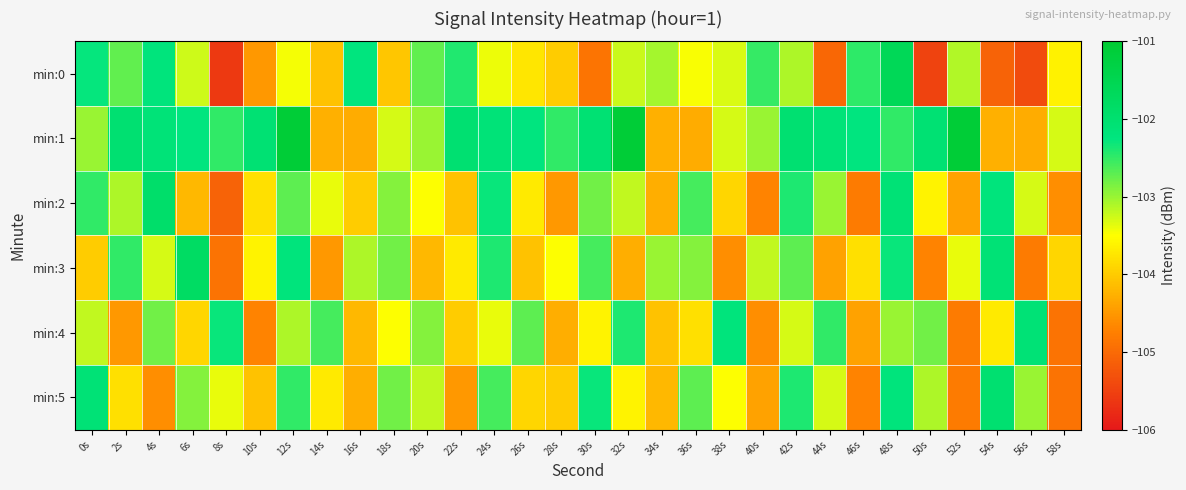

At which category is the sum across all series the highest?

48s